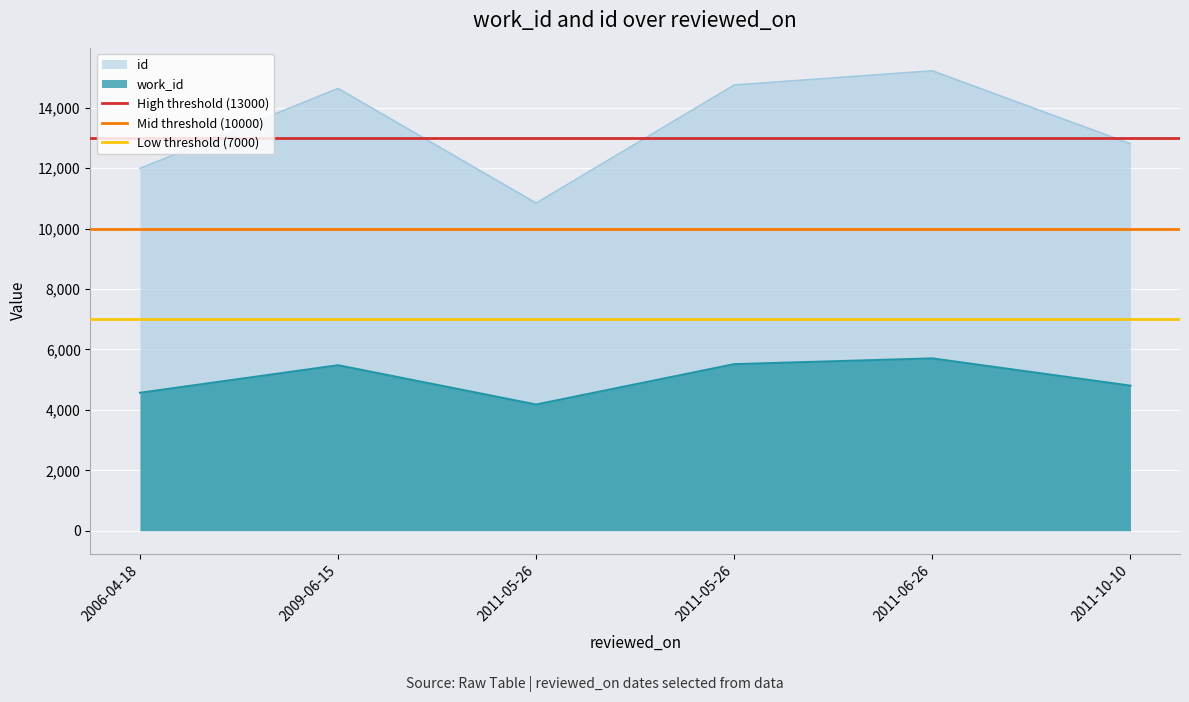

What is the highest value of the Mid threshold (10000) series?

10000